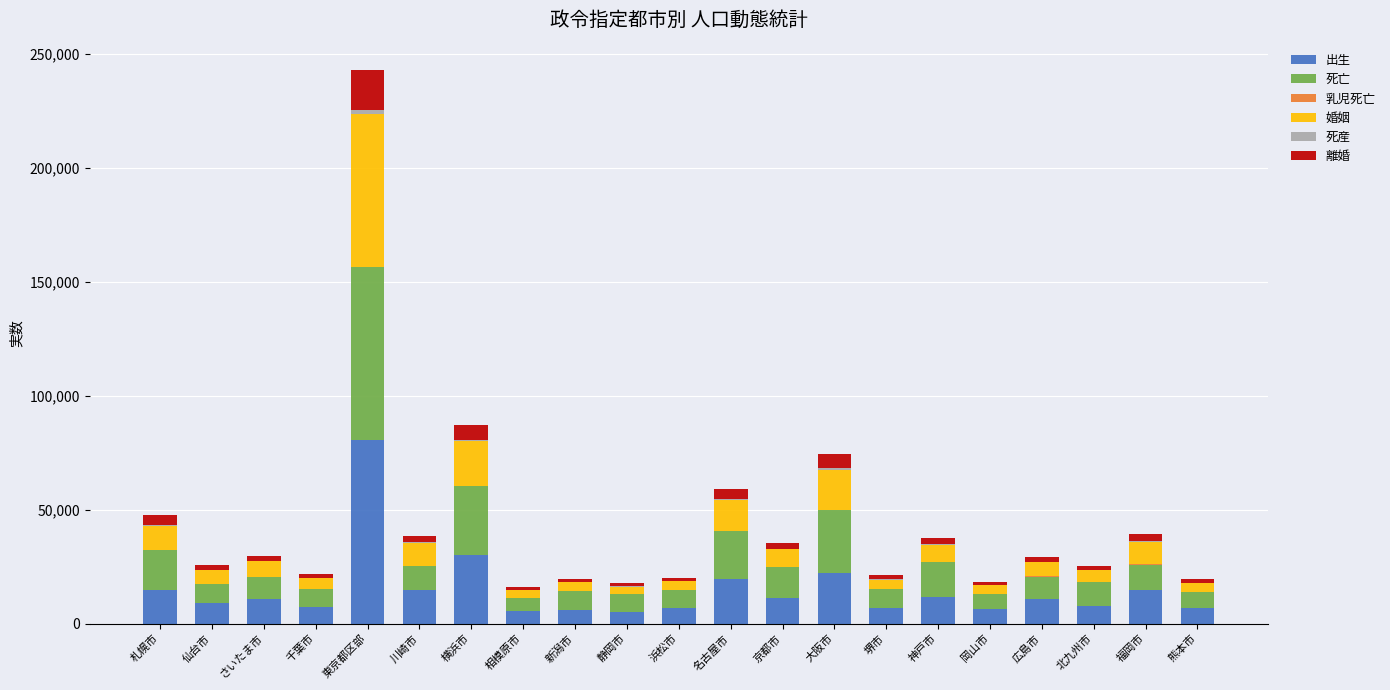

At which label does 出生 reach its peak?

東京都区部